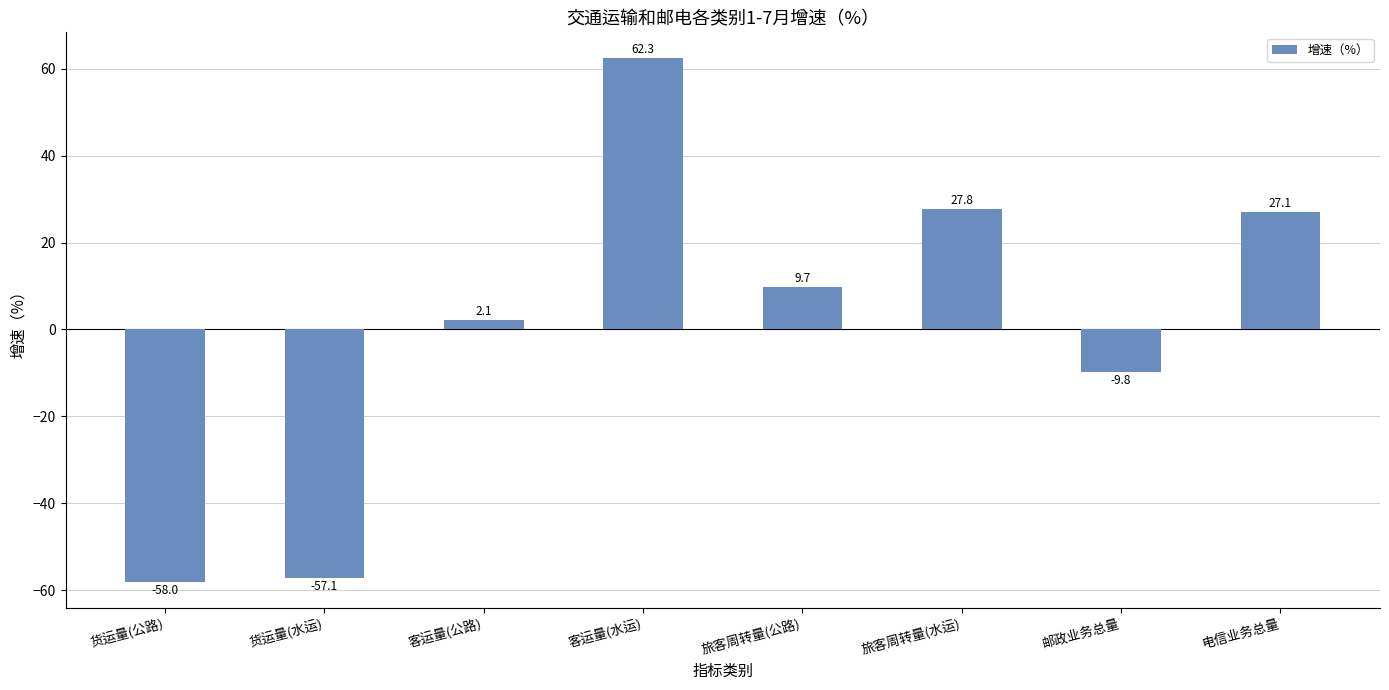

The value at 客运量(水运) is 100.6. True or false?

False